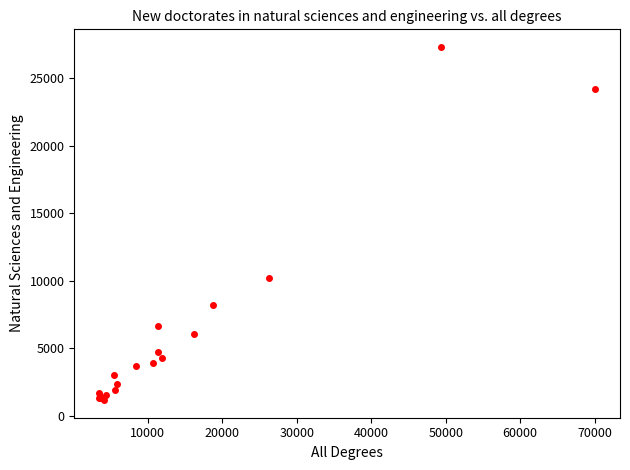

What Y value in the scatter plot is closest to 14230?

10184.6